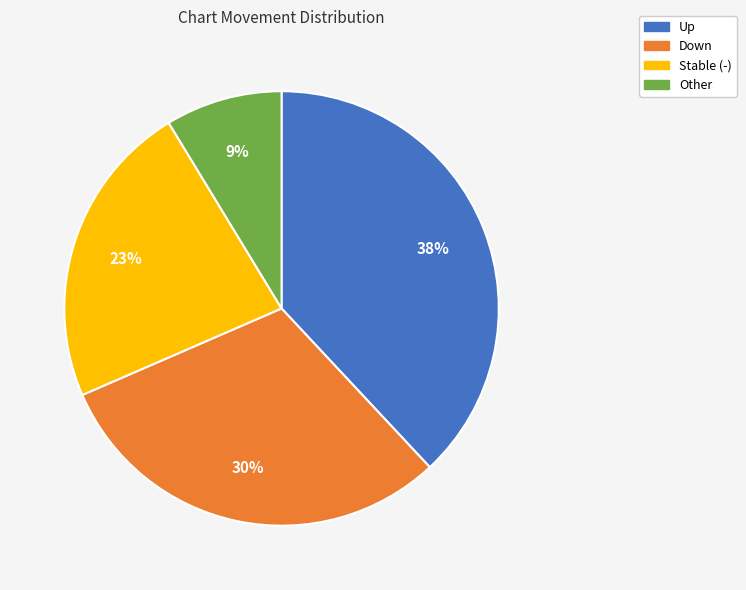

Count the number of slices in the pie.

4